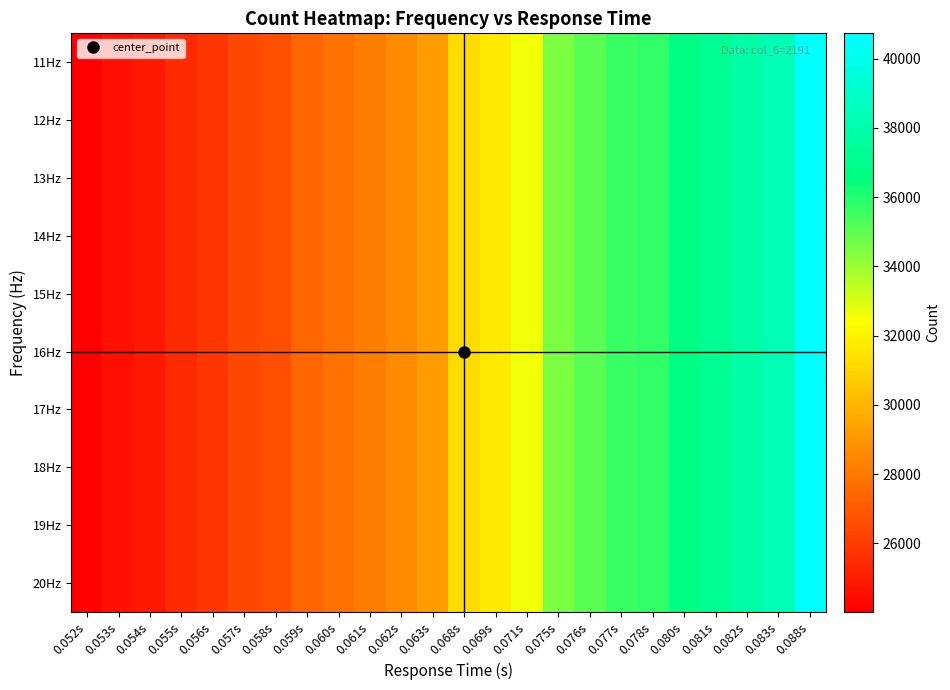

How many data points does each series have?

24